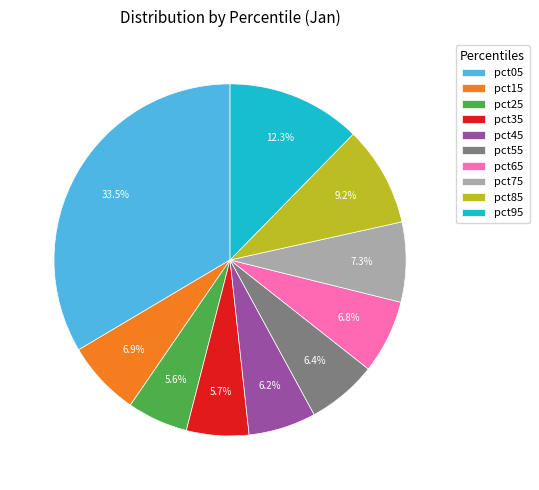

How much of the chart is everything except pct65?

93.2%